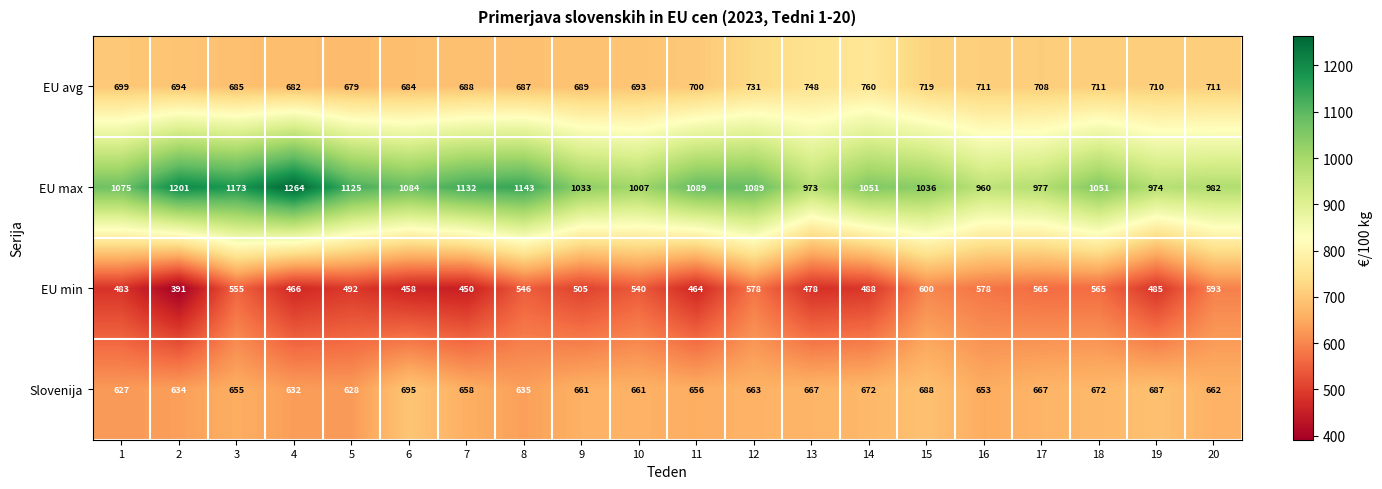

The EU min series shows 488 at 14. True or false?

True